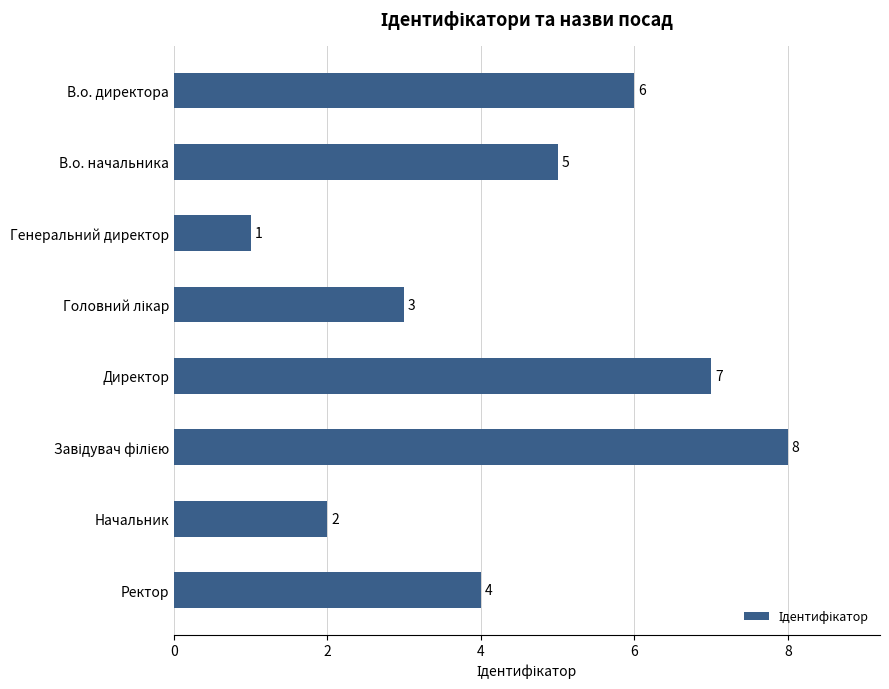

What is the difference between the second highest and second lowest values?

5